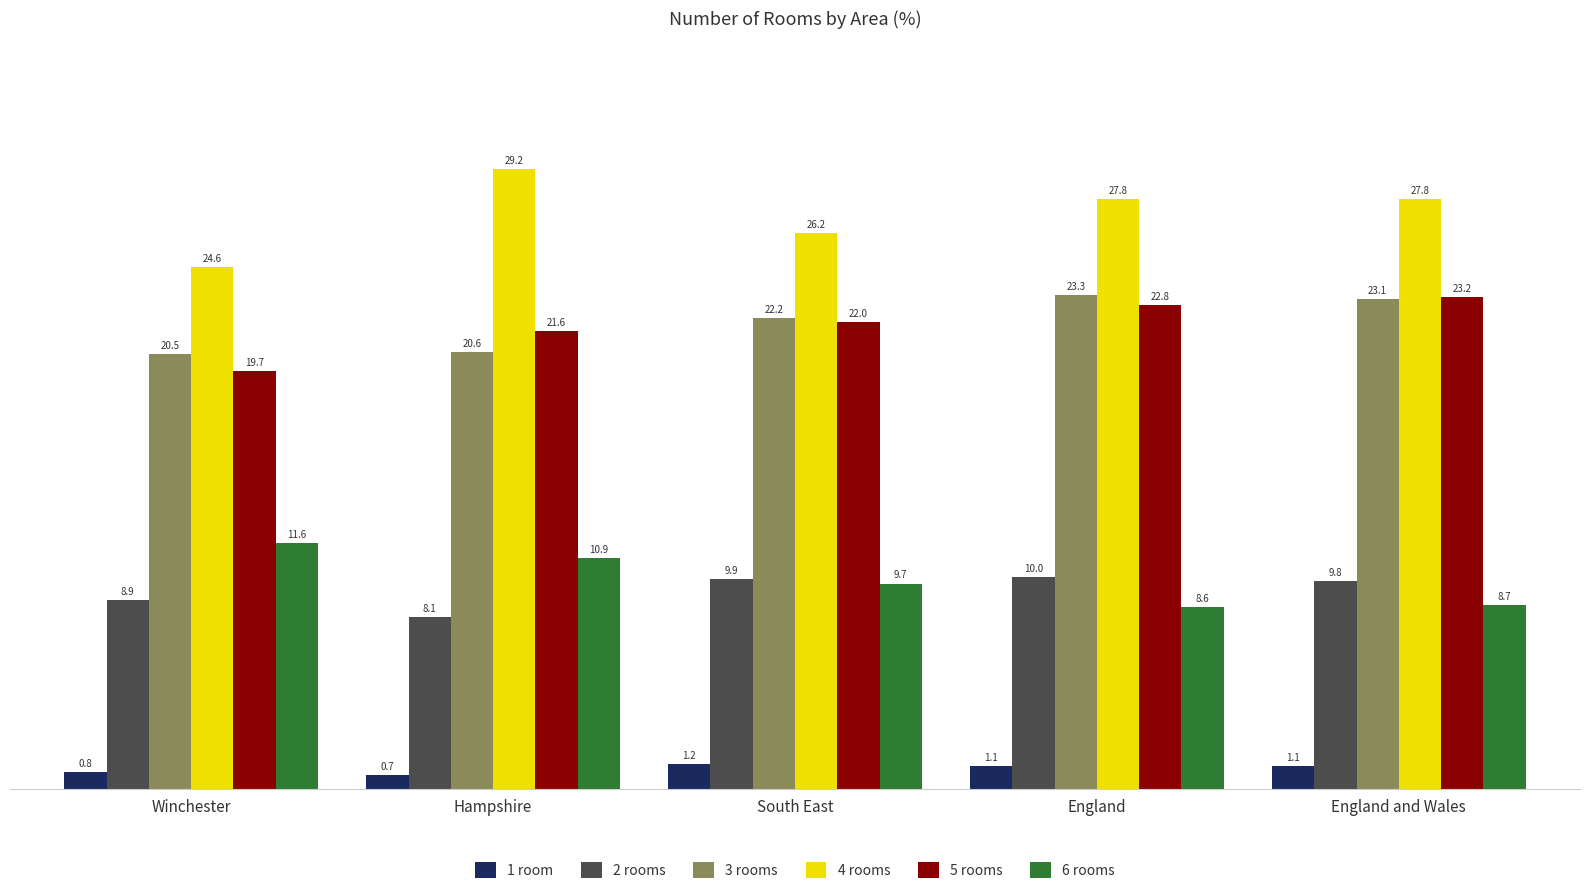

What is the label of the 5th bar from the right?

Winchester